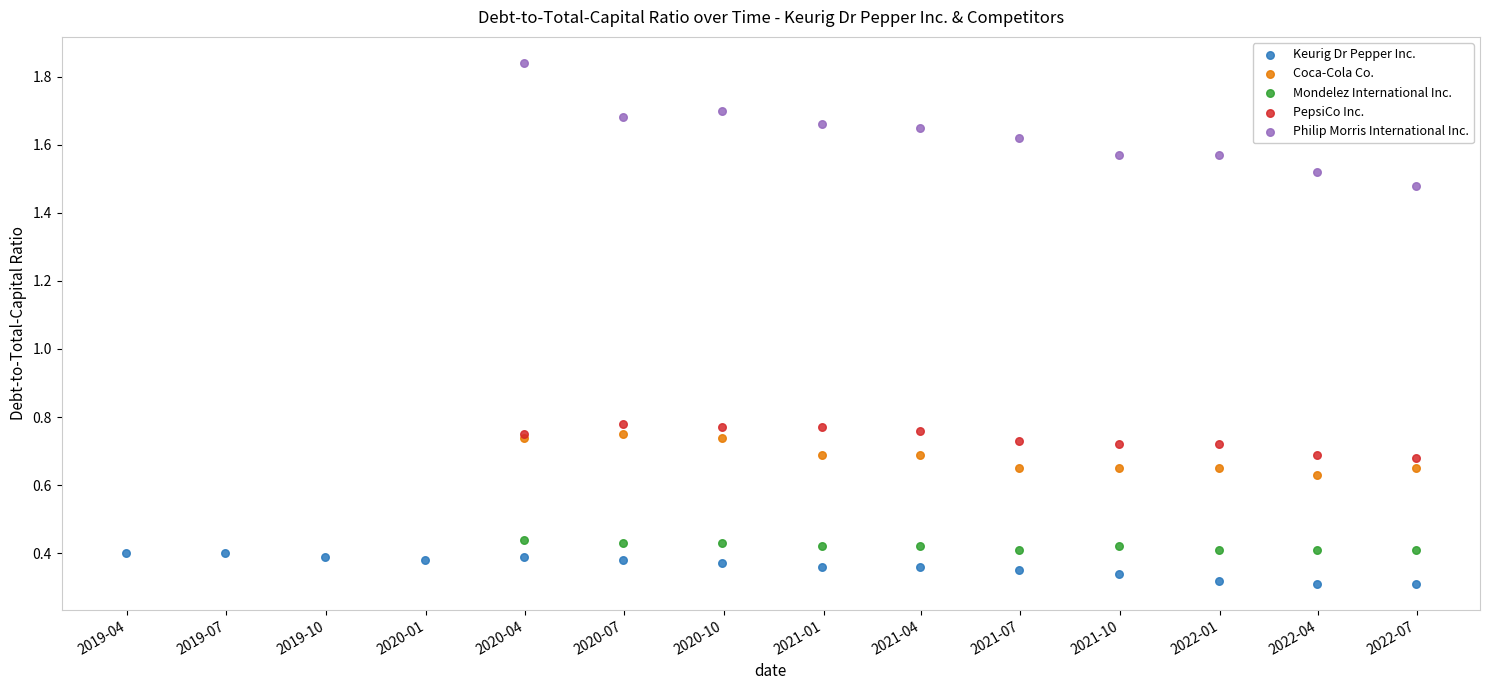

Which series has the largest Y range (max minus min)?

Philip Morris International Inc.